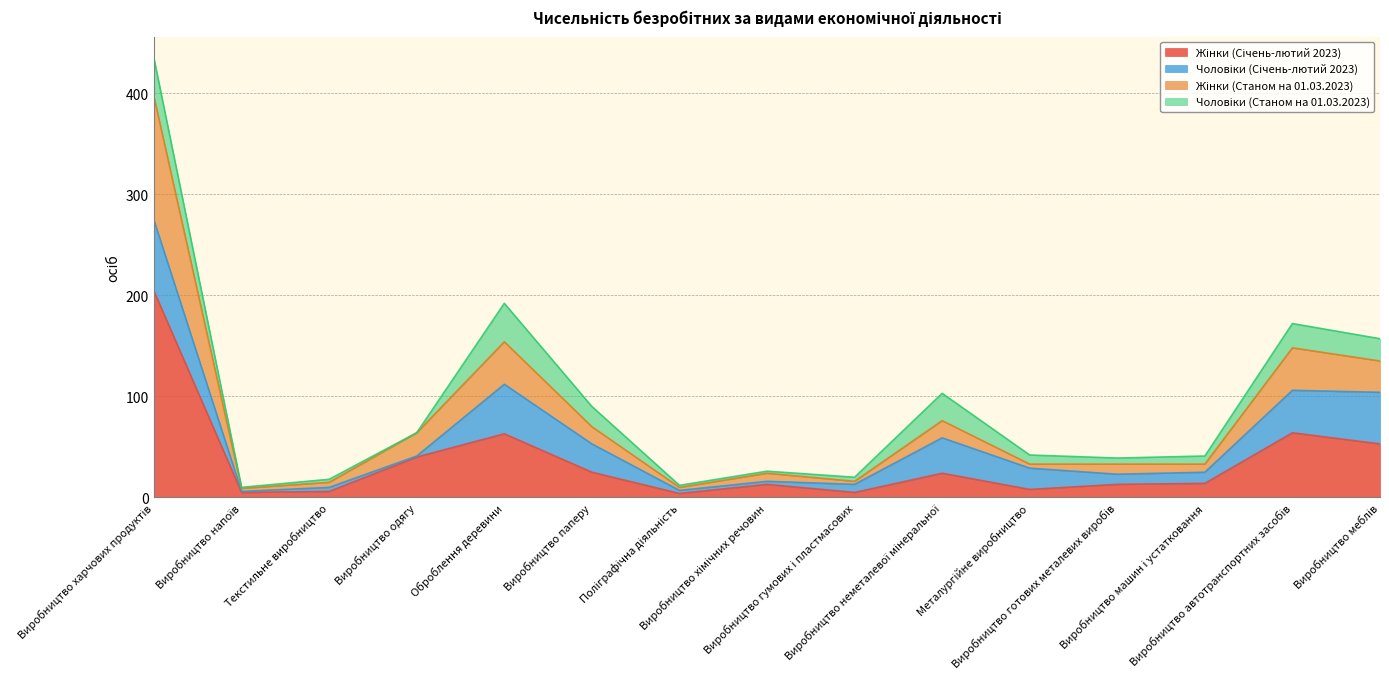

How many data points in Жінки (Січень-лютий 2023) are less than 14?

7